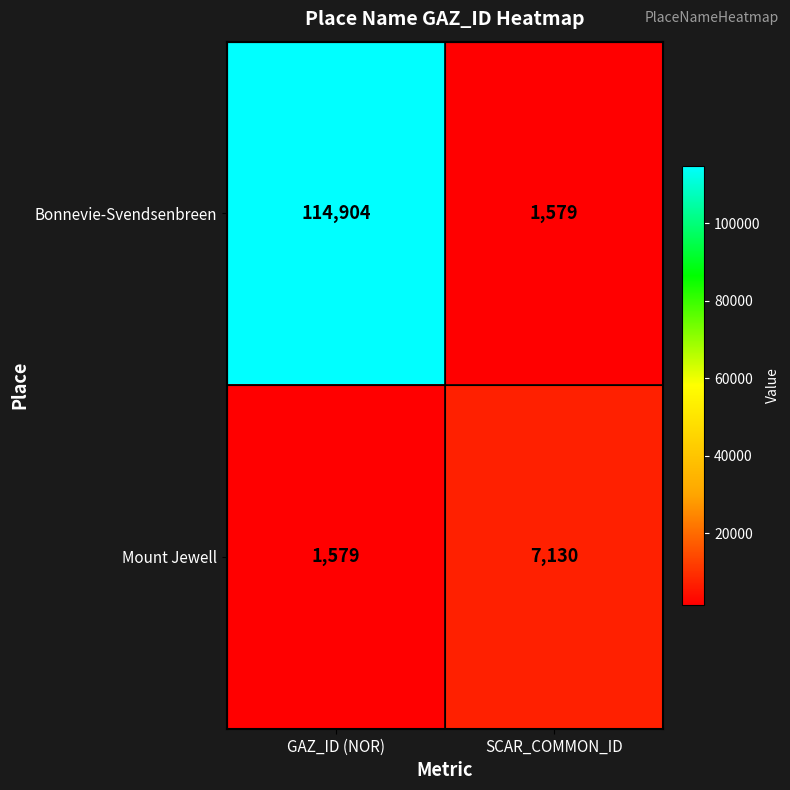

What is the difference between the maximum and minimum values in the Mount Jewell series?

5551